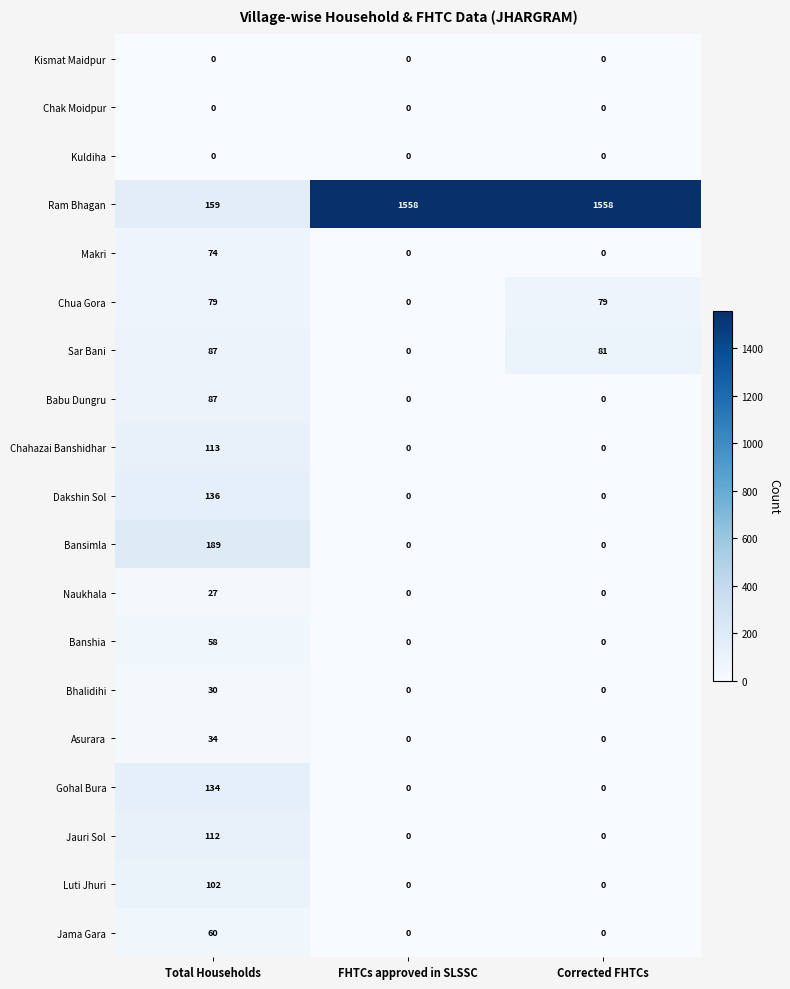

What is the approximate value of Bansimla at Total Households, to the nearest 10?

190